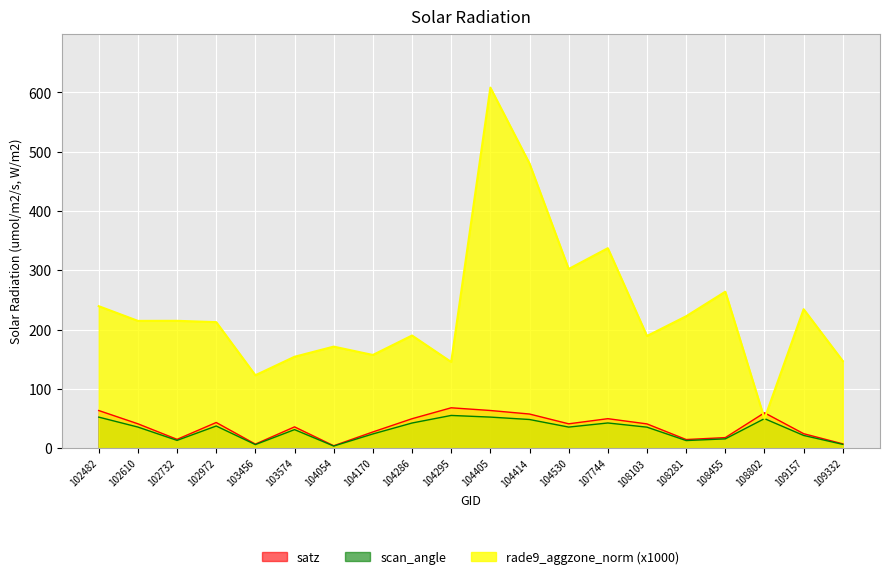

True or false: rade9_aggzone_norm and satz intersect in this chart.

True